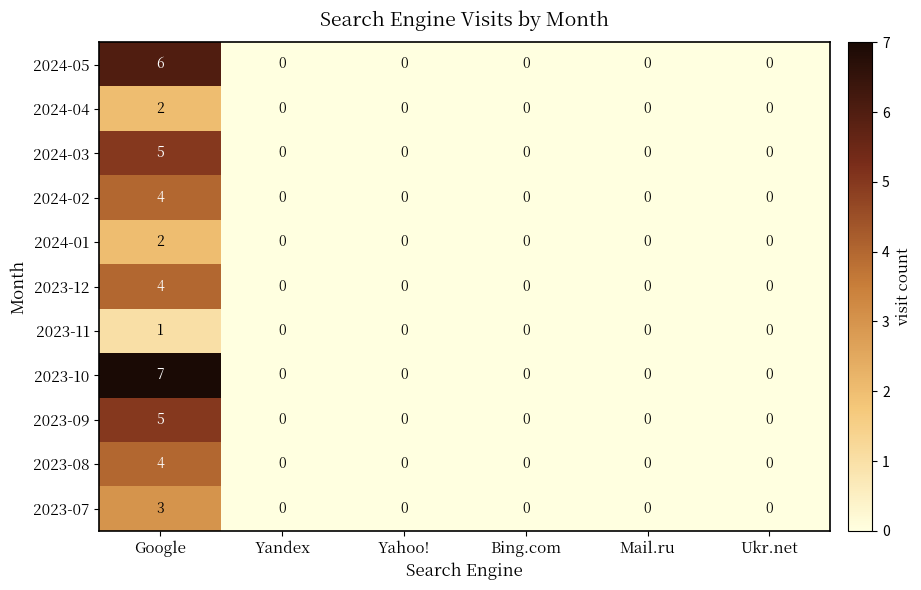

At how many categories does at least one series exceed 4?

1